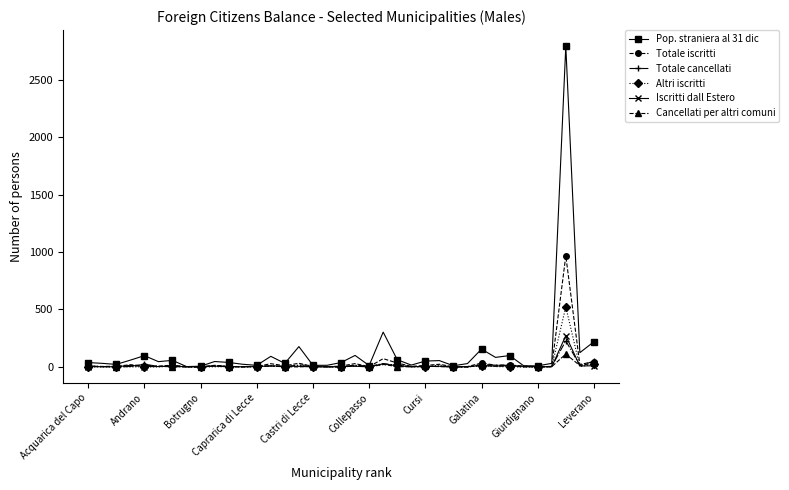

Which series has the largest range (max minus min)?

Pop. straniera al 31 dic